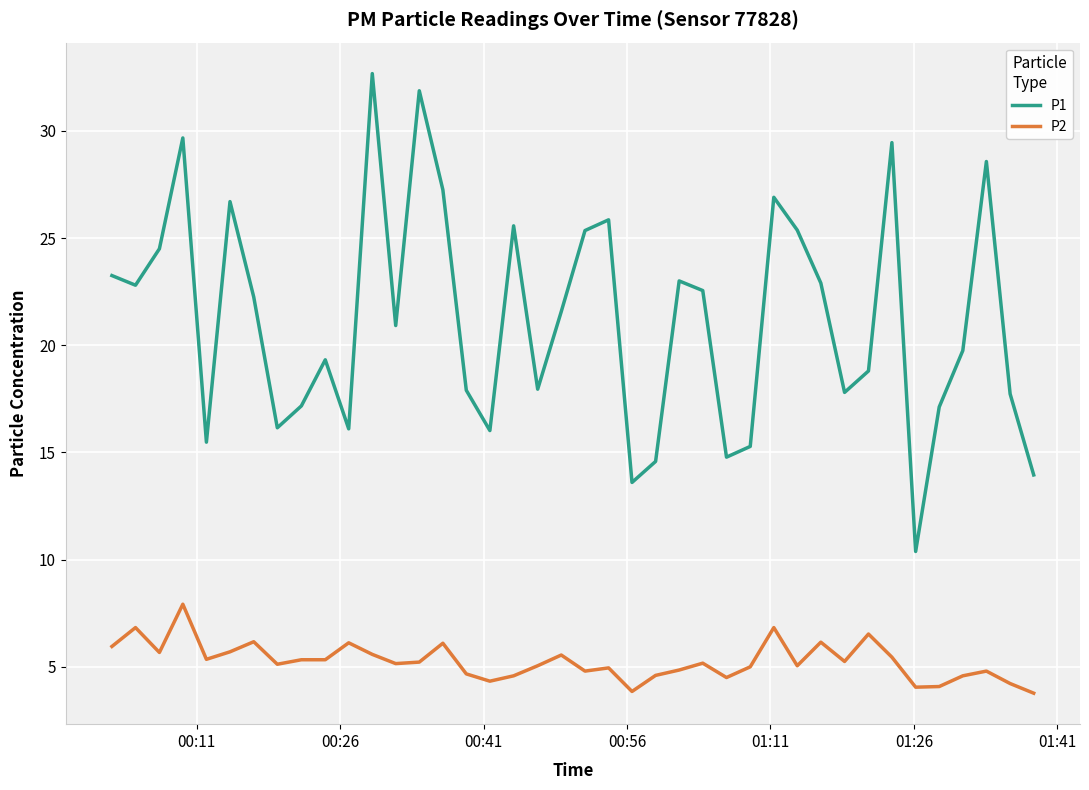

How many series are shown in this chart?

2